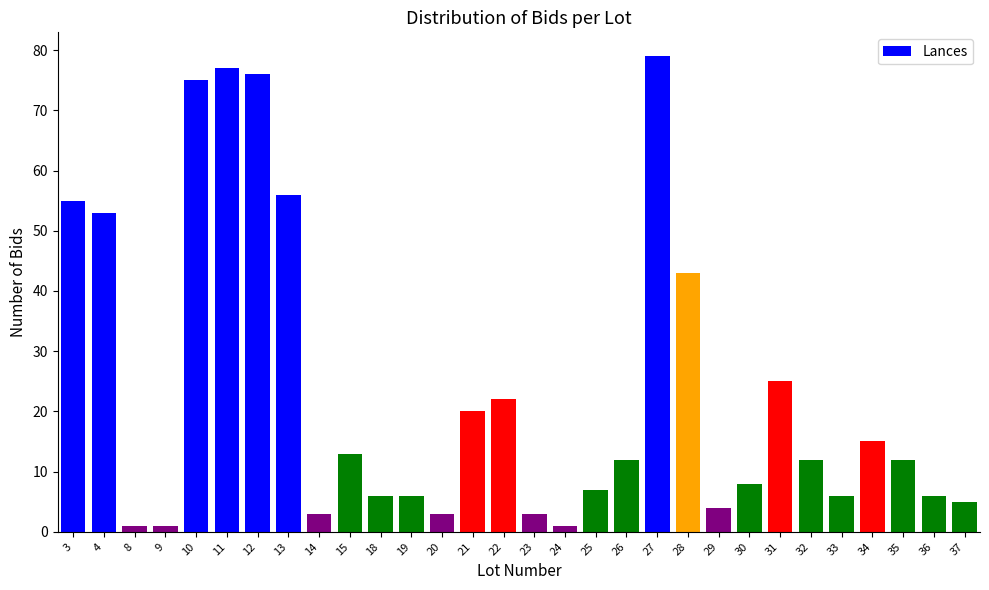

What is the greatest value displayed?

79